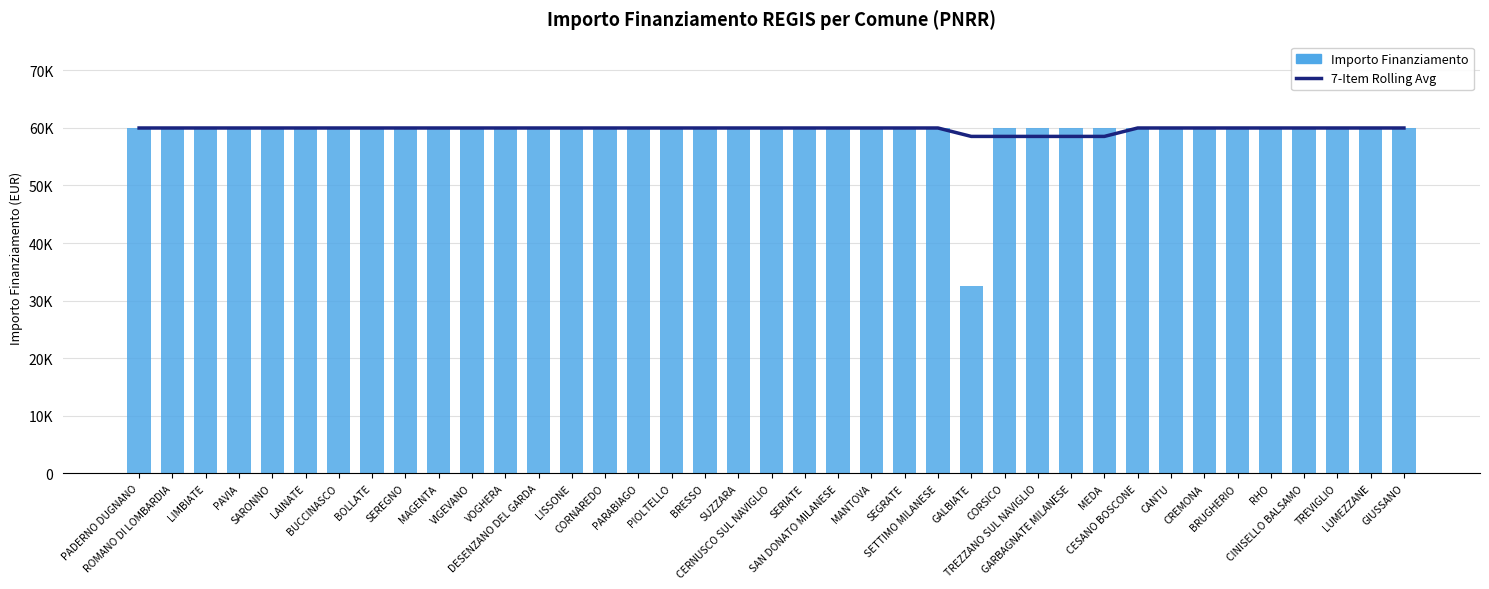

List the labels in order of 7-Item Rolling Avg value, largest first.

PADERNO DUGNANO, ROMANO DI LOMBARDIA, LIMBIATE, PAVIA, SARONNO, LAINATE, BUCCINASCO, BOLLATE, SEREGNO, MAGENTA, VIGEVANO, VOGHERA, DESENZANO DEL GARDA, LISSONE, CORNAREDO, PARABIAGO, PIOLTELLO, BRESSO, SUZZARA, CERNUSCO SUL NAVIGLIO, SERIATE, SAN DONATO MILANESE, MANTOVA, SEGRATE, SETTIMO MILANESE, CESANO BOSCONE, CANTU, CREMONA, BRUGHERIO, RHO, CINISELLO BALSAMO, TREVIGLIO, LUMEZZANE, GIUSSANO, GALBIATE, CORSICO, TREZZANO SUL NAVIGLIO, GARBAGNATE MILANESE, MEDA